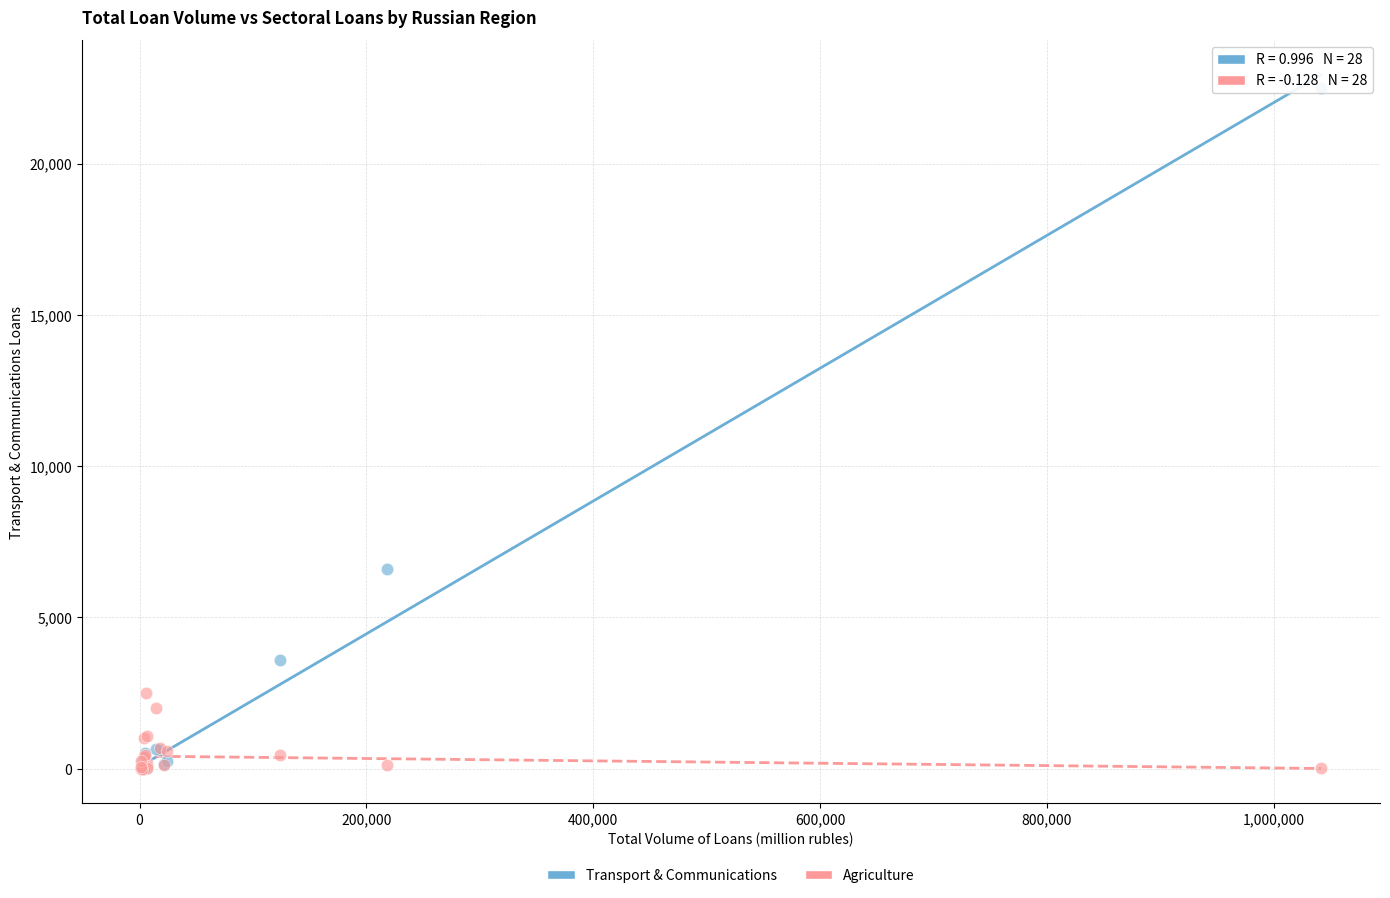

Across all series, what Y value is closest to 11245?

6590